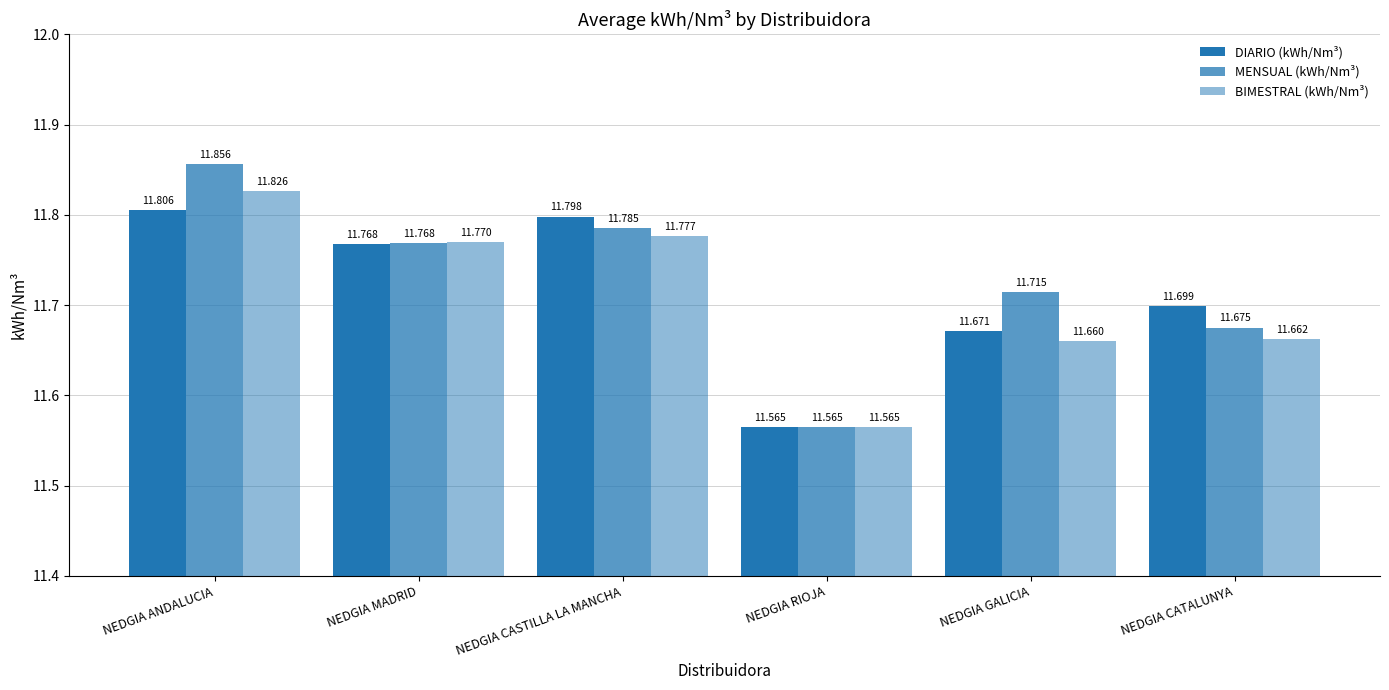

Between NEDGIA MADRID and NEDGIA RIOJA, which is larger?

NEDGIA MADRID